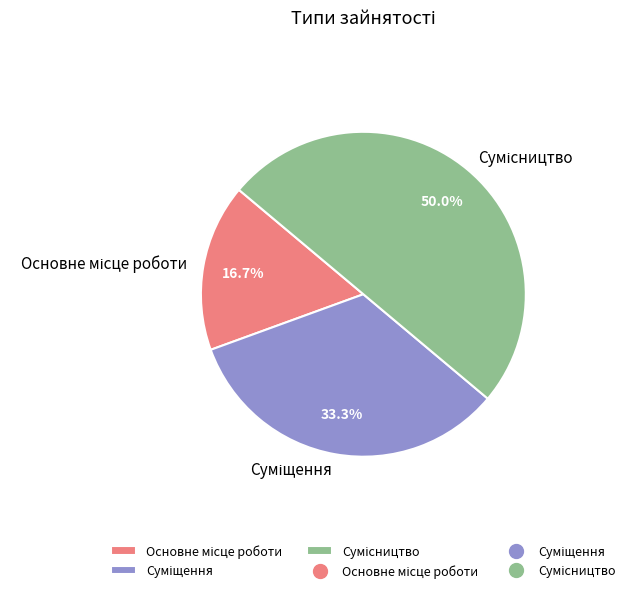

How many segments does this pie chart have?

3